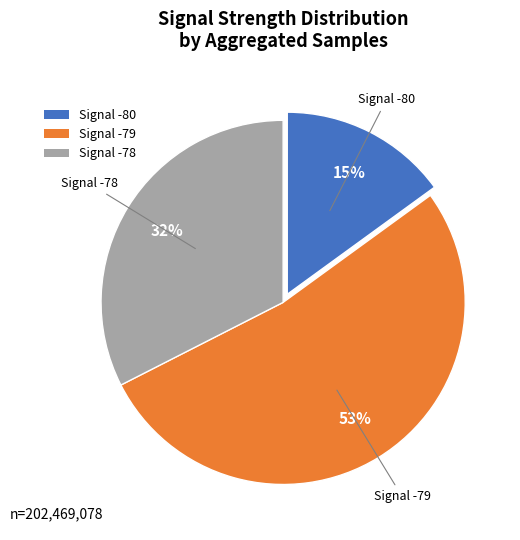

Rank the categories by value from highest to lowest.

Signal -79, Signal -78, Signal -80